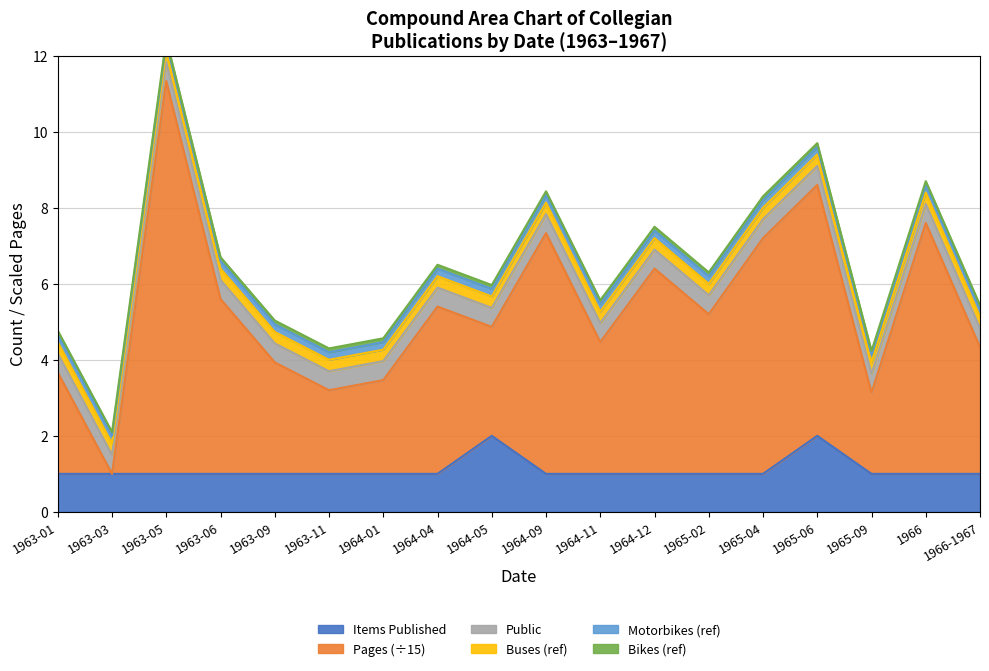

List the labels in order of value, largest first.

1964-05, 1965-06, 1963-01, 1963-03, 1963-05, 1963-06, 1963-09, 1963-11, 1964-01, 1964-04, 1964-09, 1964-11, 1964-12, 1965-02, 1965-04, 1965-09, 1966, 1966-1967